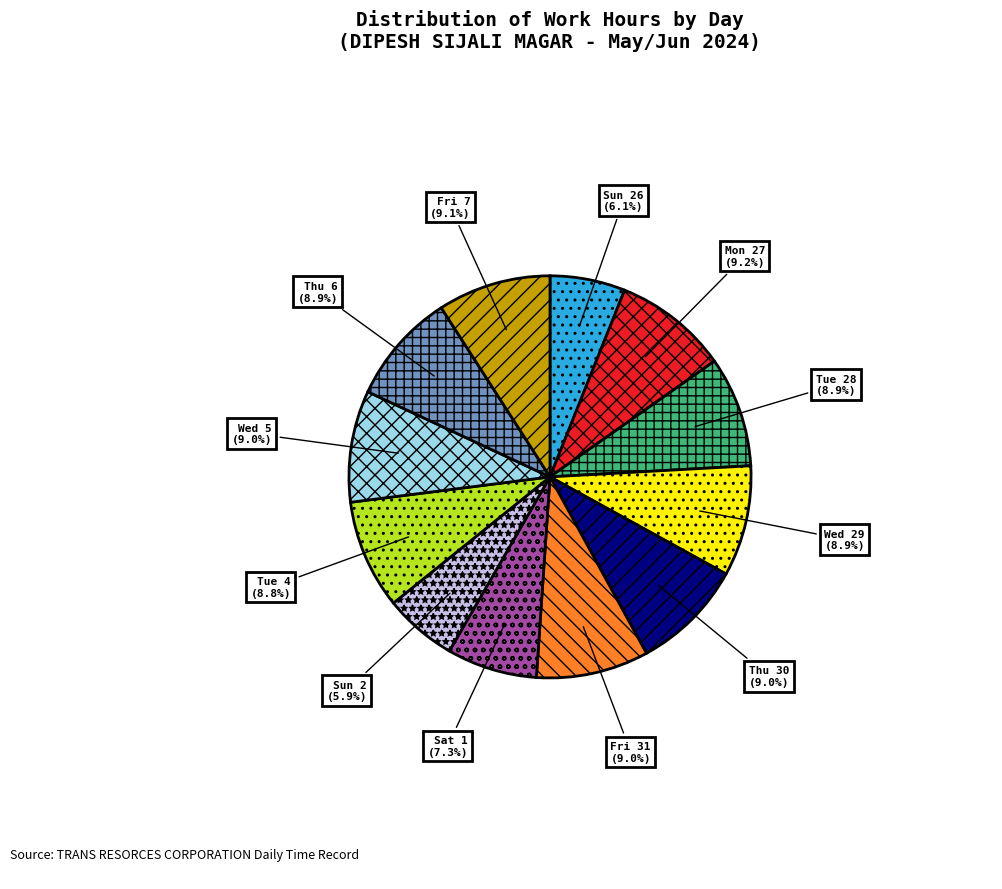

Approximately how many times larger is the value at Sun 2 compared to Mon 27?

0.6